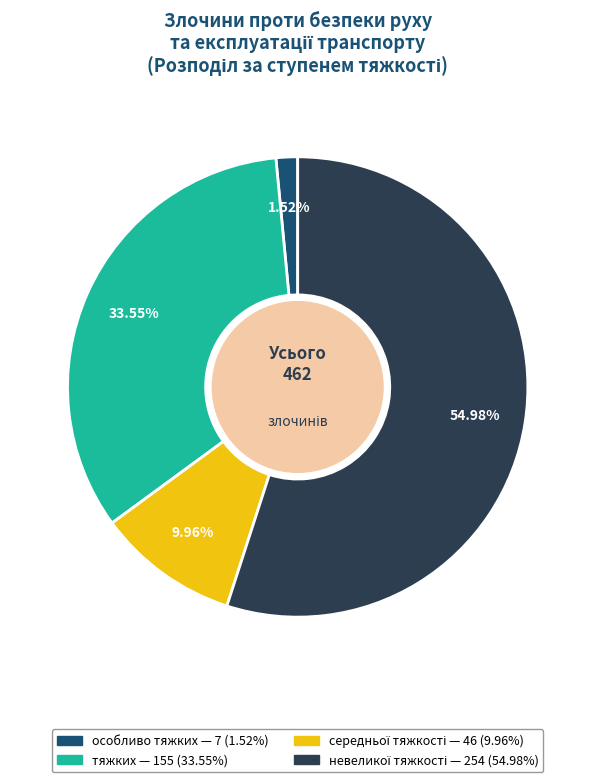

What is the smallest slice in the pie chart?

особливо тяжких